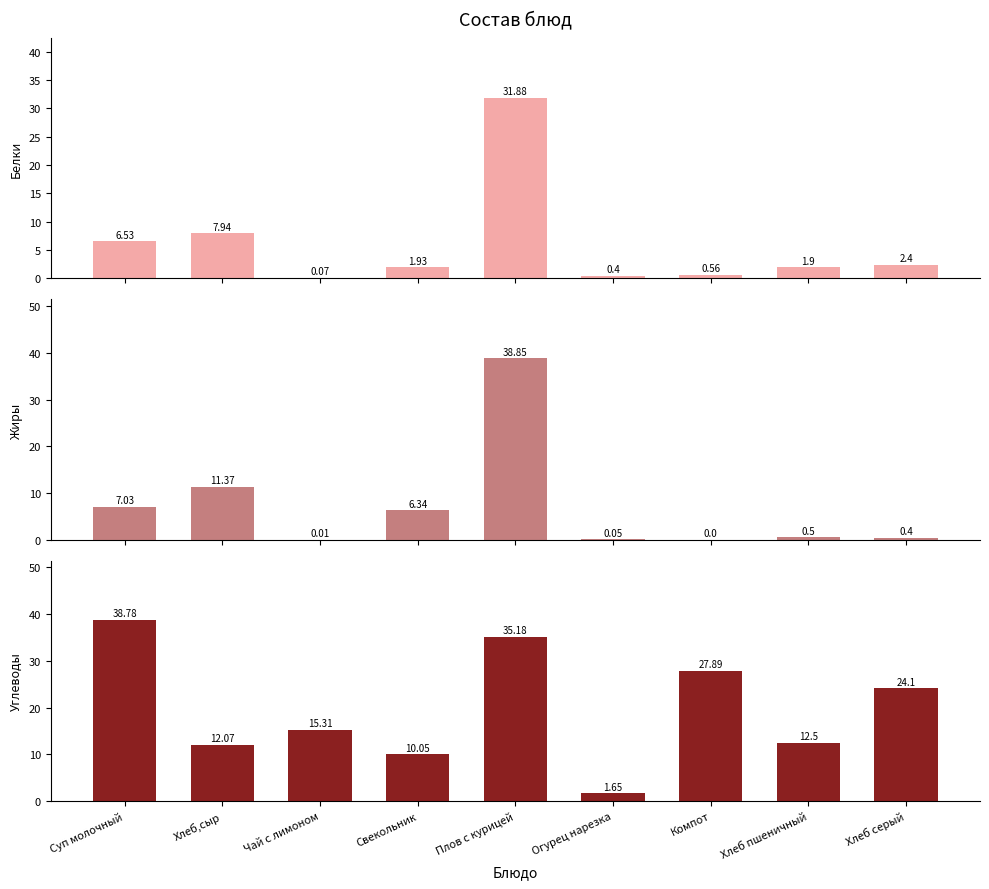

Rank the series at Свекольник from highest to lowest value.

Углеводы, Жиры, Белки